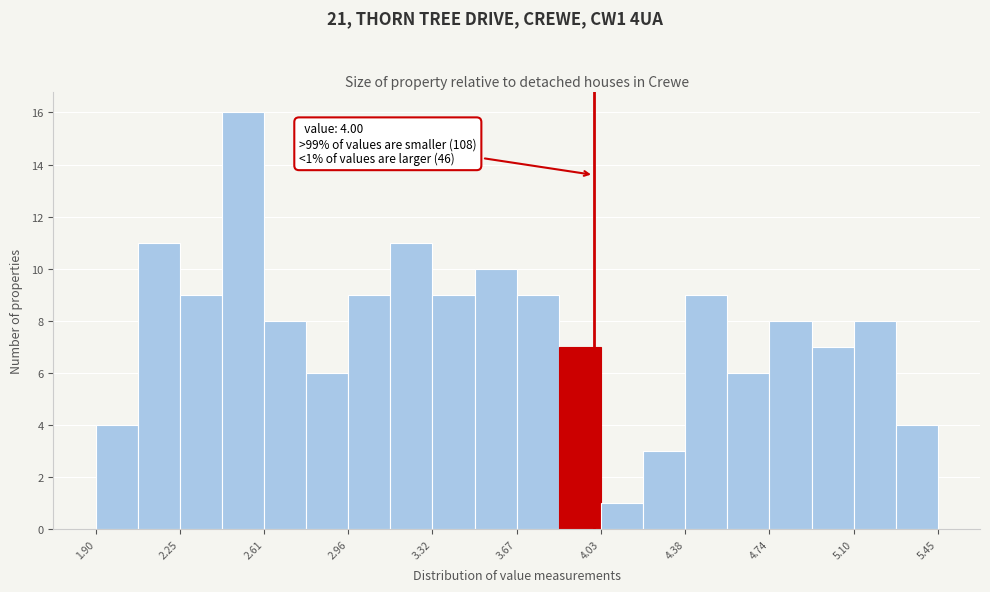

Around what value on the x-axis is the tallest bar? Give the approximate position of its centre, as read against the axis.

2.50